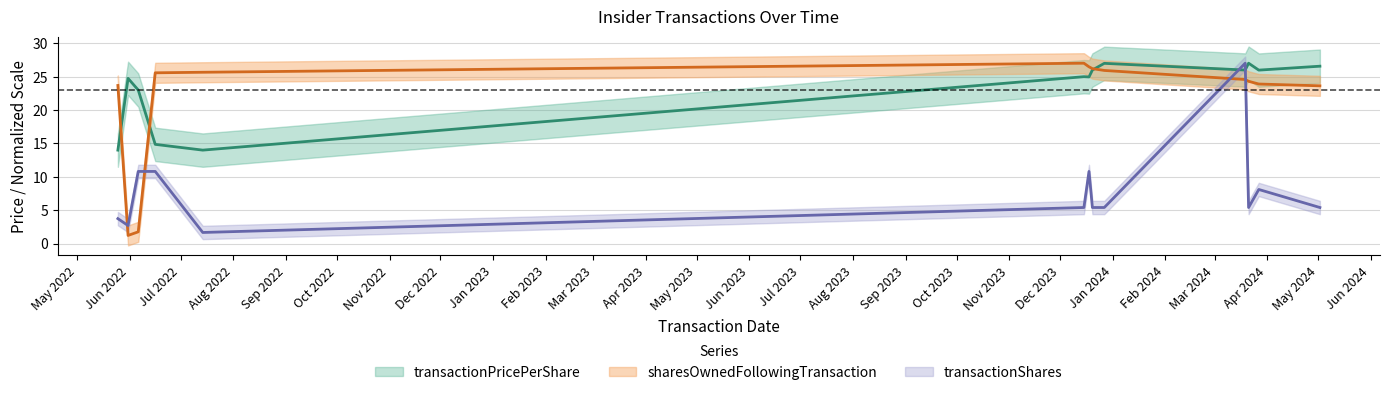

True or false: transactionShares has more than 2 interior local peaks.

True